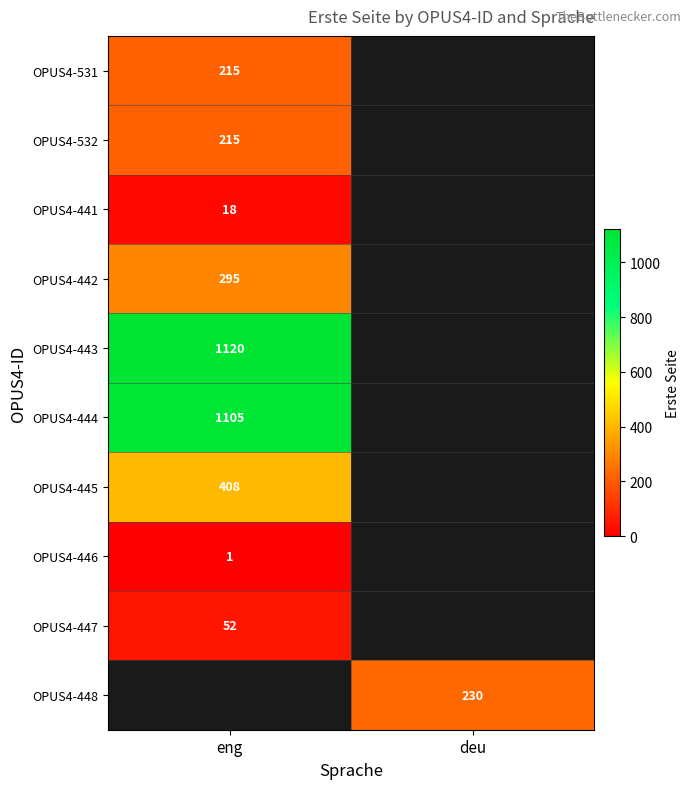

Is the value of OPUS4-447 at eng greater than the value of OPUS4-532 at eng?

No